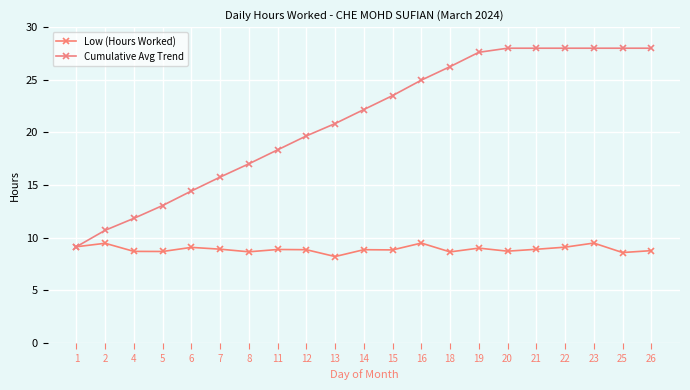

Does the chart have visible grid lines?

Yes